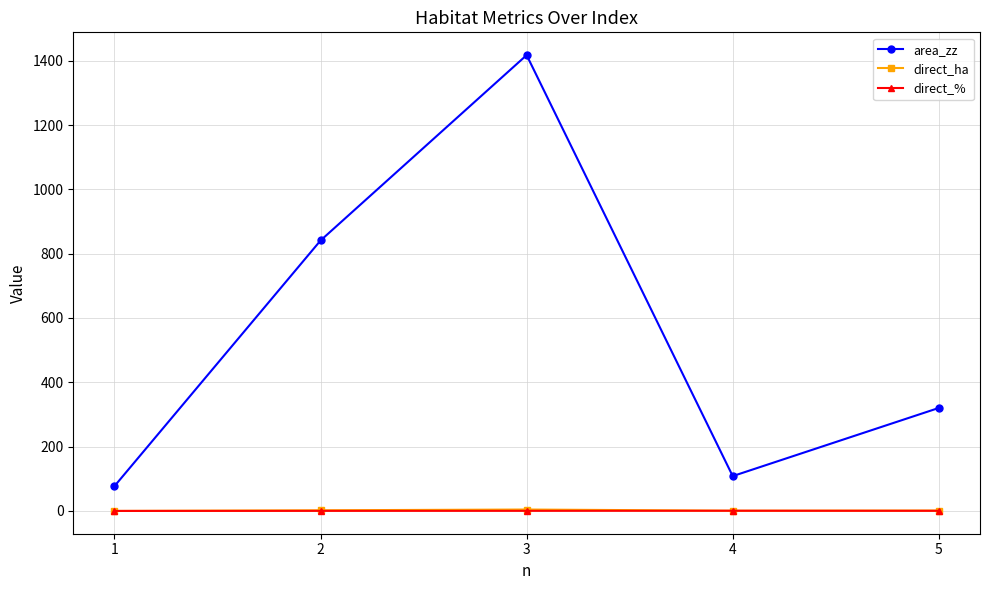

Which series changed the most between 4 and 5?

area_zz